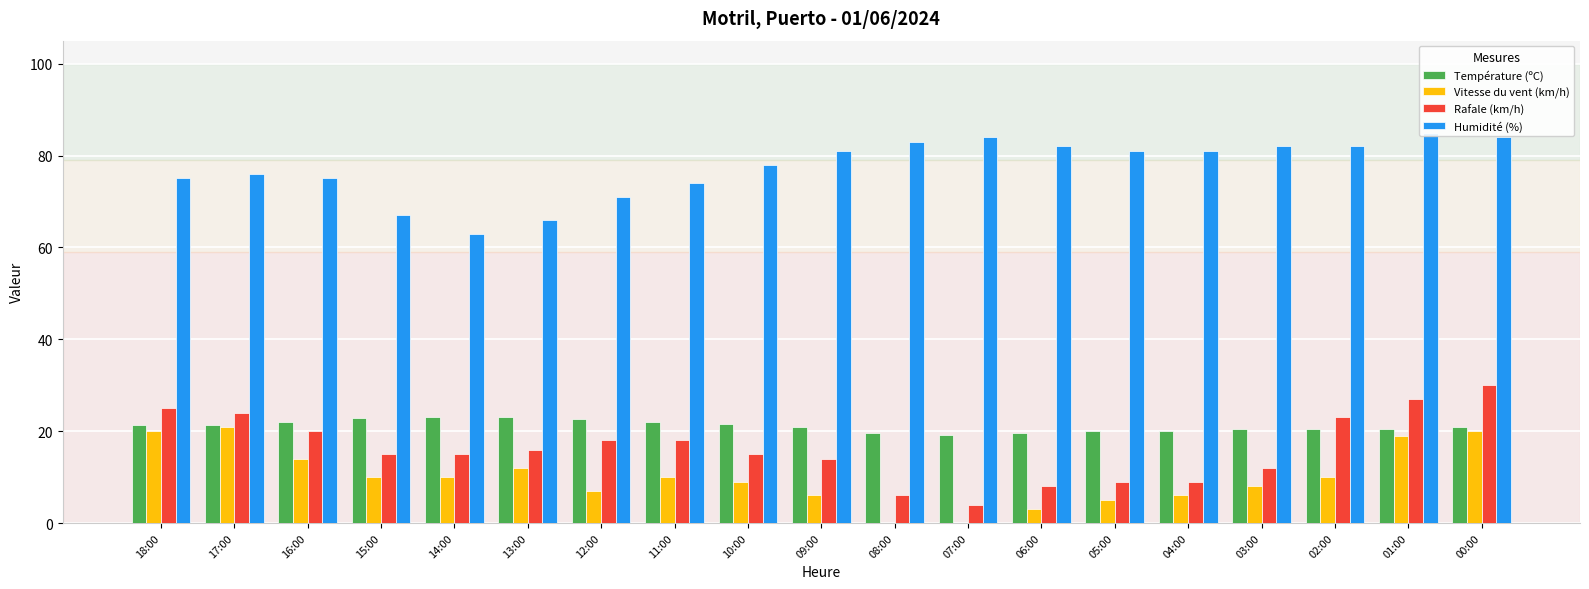

Which has a higher value, 17:00 or 04:00?

17:00